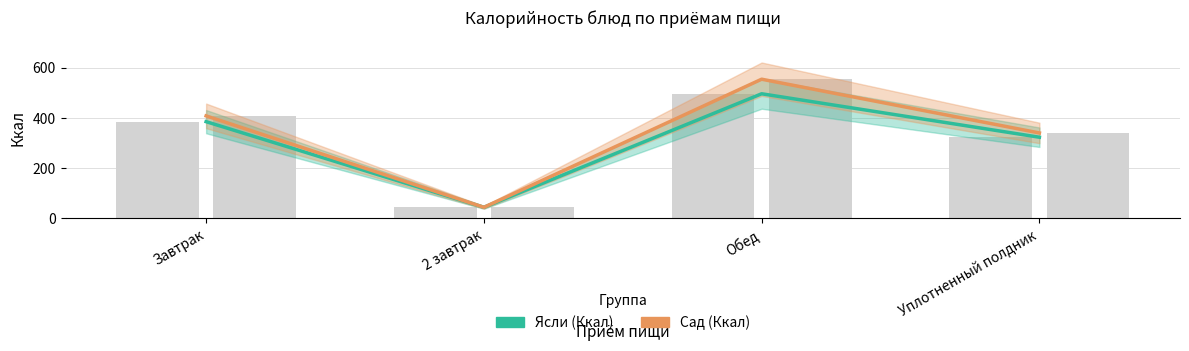

Rank the series by their average value, from lowest to highest.

Ясли (Ккал), Сад (Ккал)